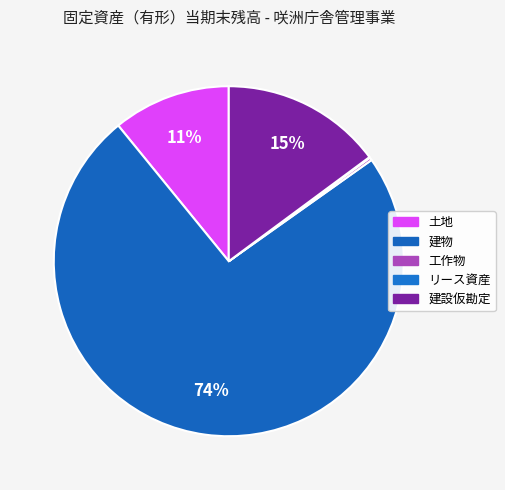

The 工作物 slice represents 10% of the pie. True or false?

False